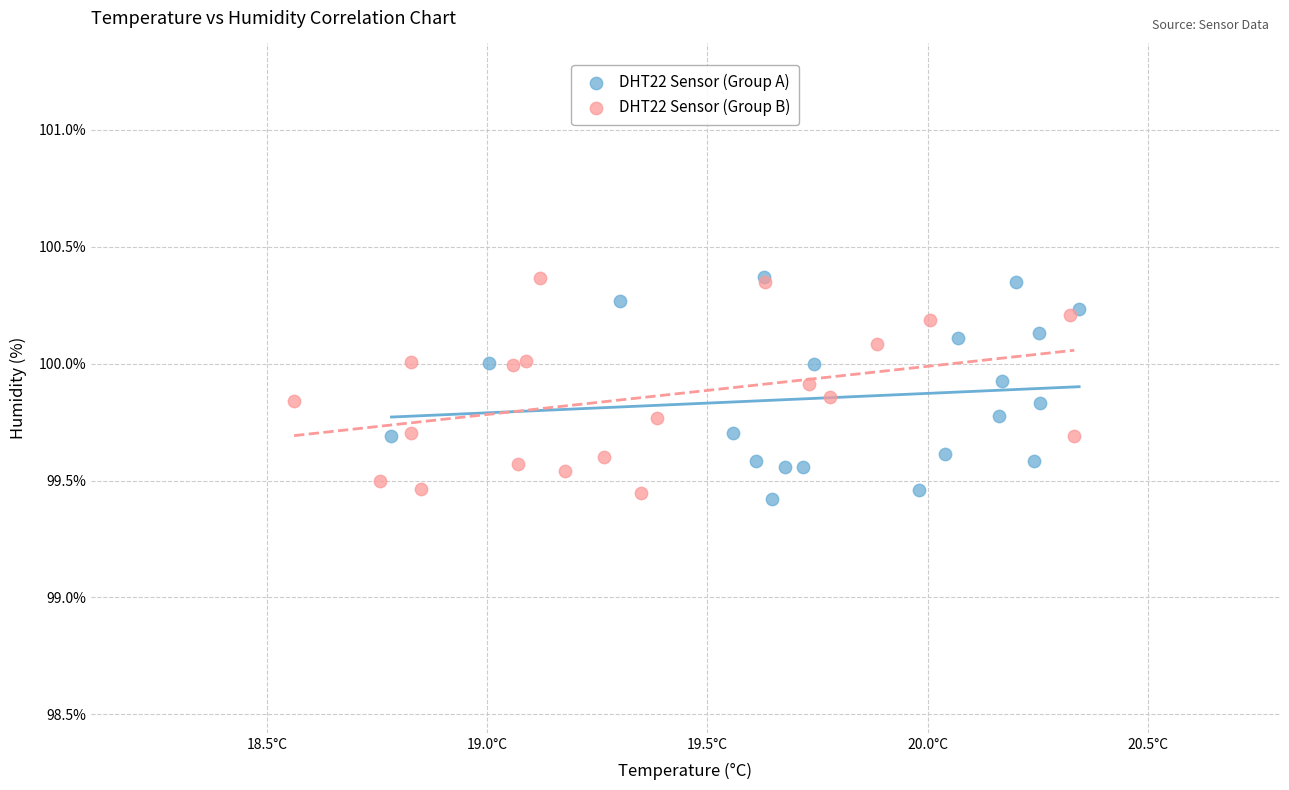

What are all the series names shown in the legend?

DHT22 Sensor (Group A), DHT22 Sensor (Group B)